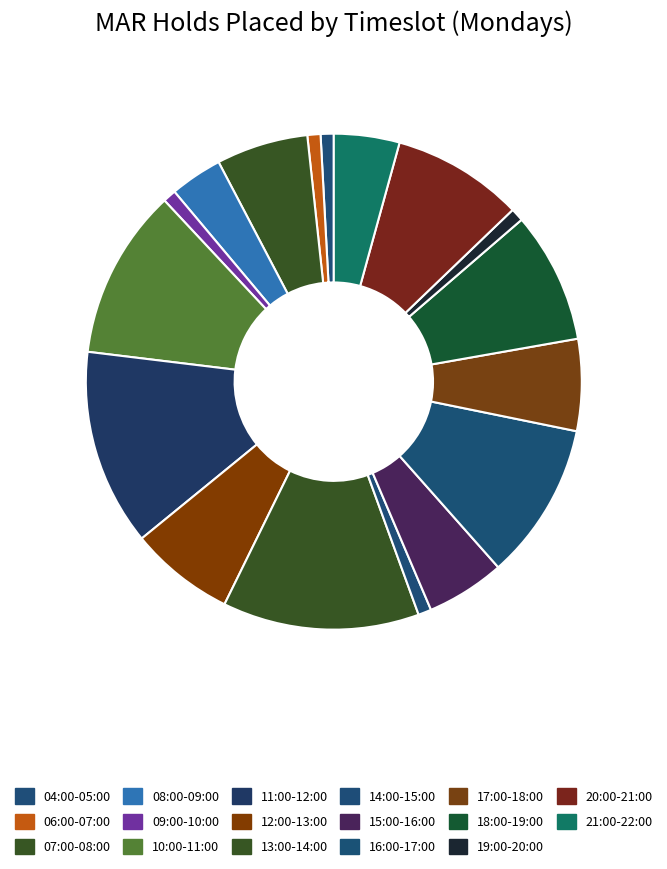

To the nearest percent, what portion does 04:00-05:00 represent?

1%